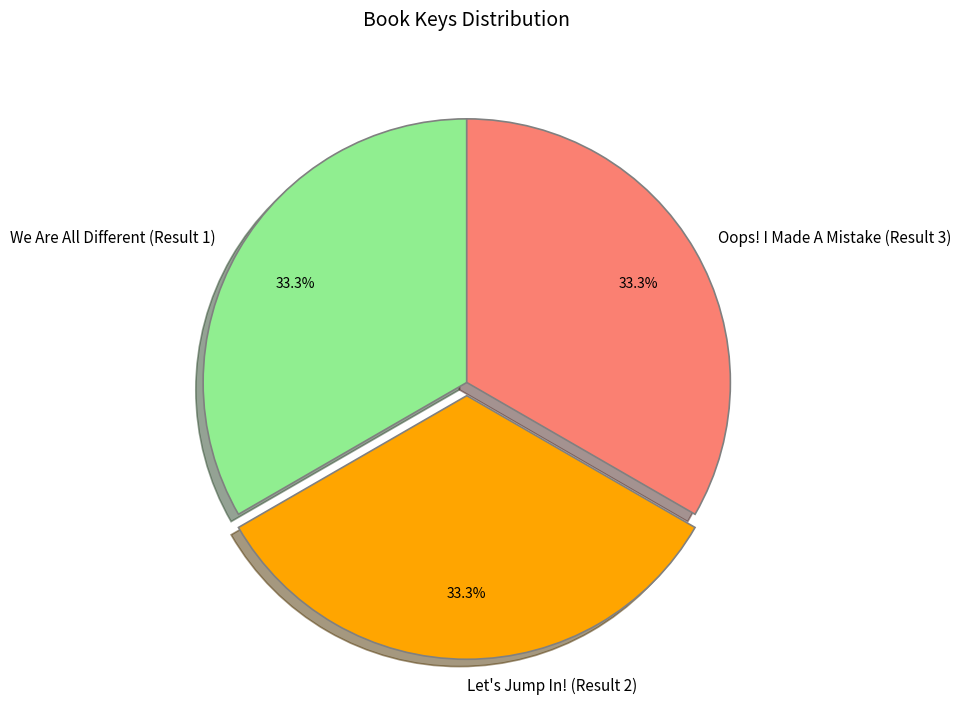

Do Let's Jump In! (Result 2) and Oops! I Made A Mistake (Result 3) together represent more than half of the pie?

Yes